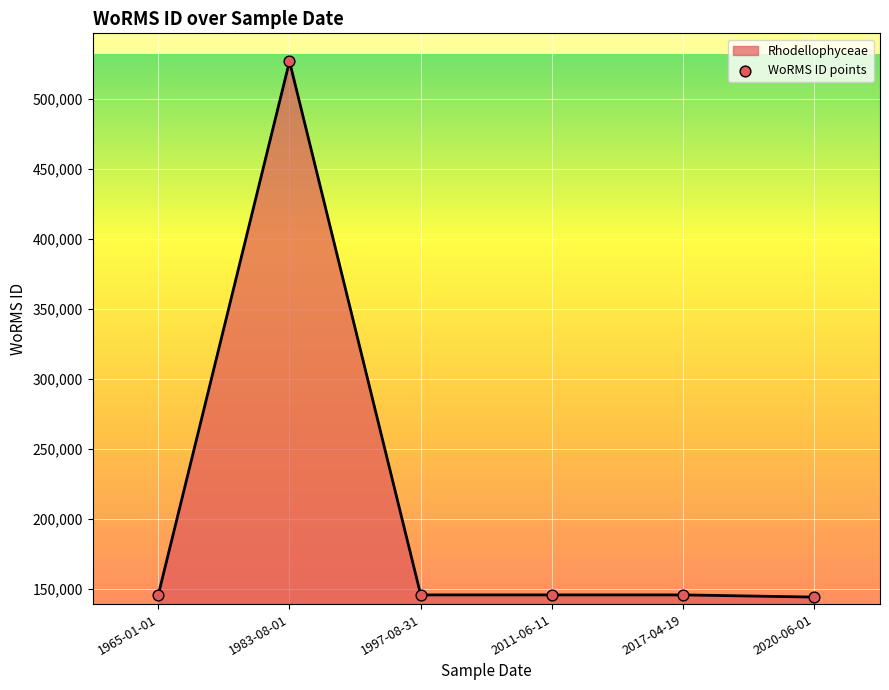

Which has a higher value, 1997-08-31 or 1983-08-01?

1983-08-01